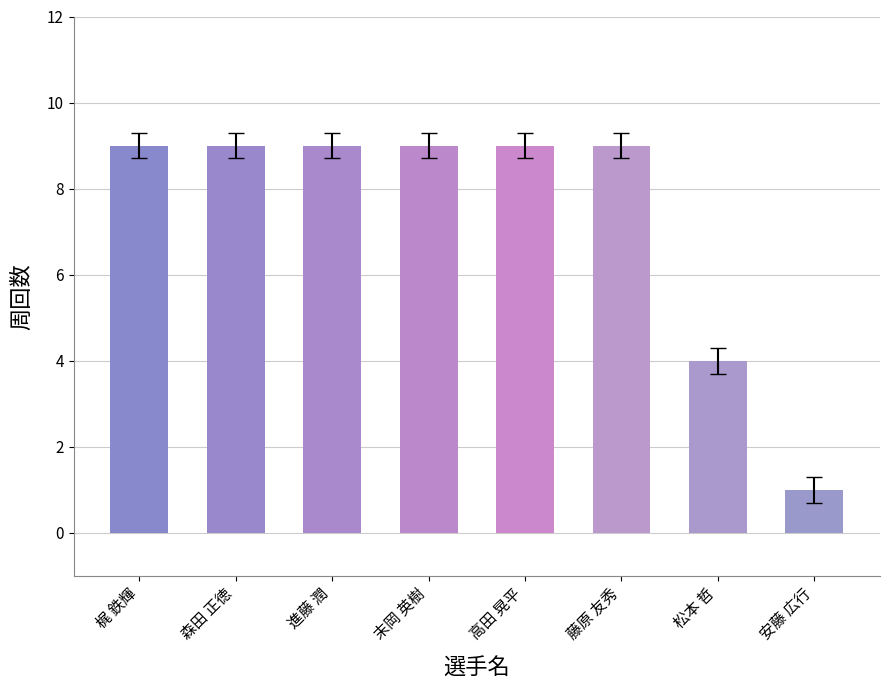

Between 松本 哲 and 森田 正徳, which is larger?

森田 正徳